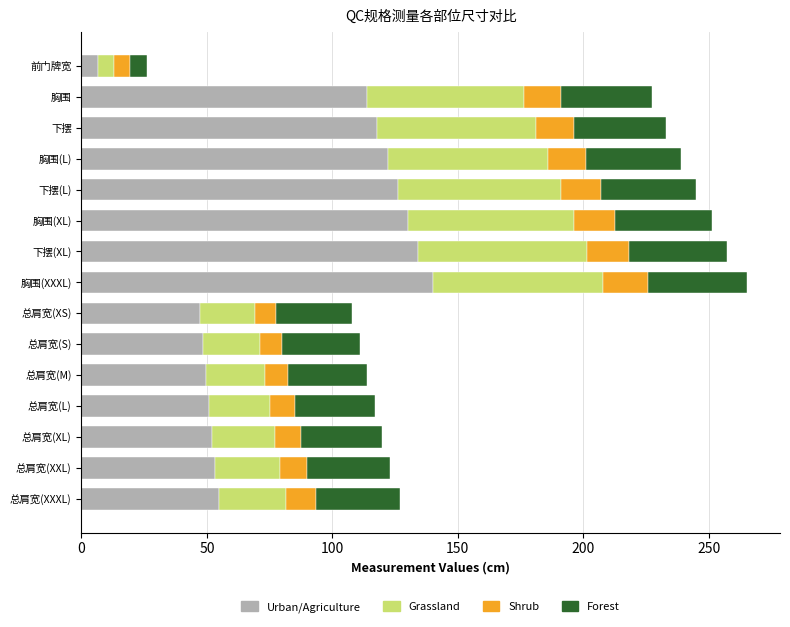

What is the highest value of the Urban/Agriculture series?

140.0